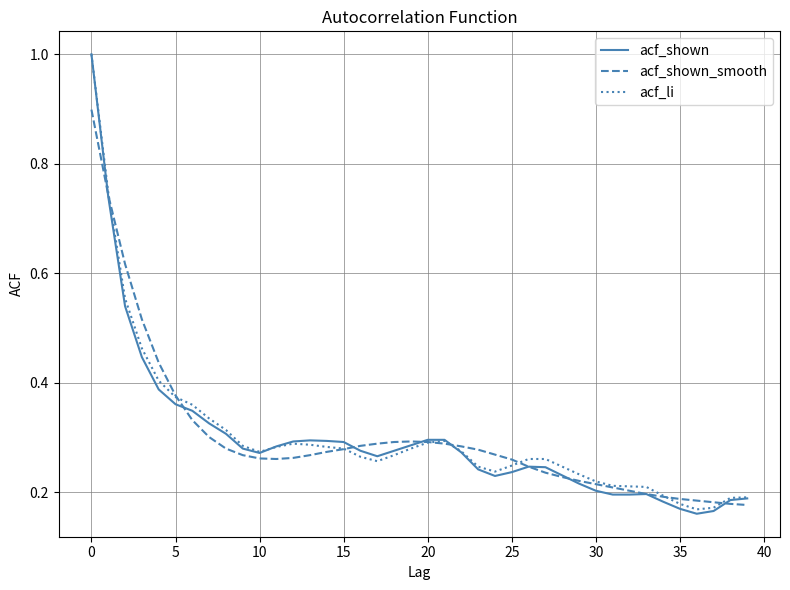

How many acf_shown values are between 0 and 1?

40